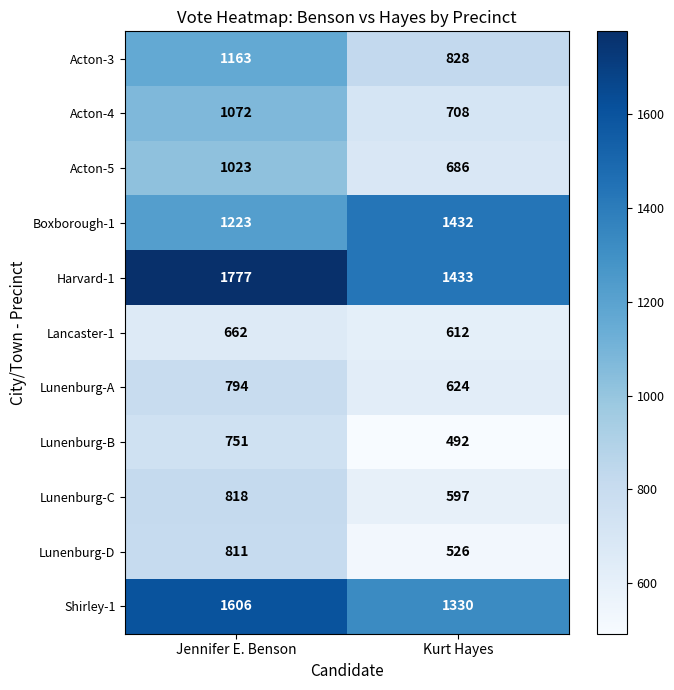

Reading right to left, transcribe all the data shown in this chart.

Acton-3: Kurt Hayes=828	Jennifer E. Benson=1163
Acton-4: Kurt Hayes=708	Jennifer E. Benson=1072
Acton-5: Kurt Hayes=686	Jennifer E. Benson=1023
Boxborough-1: Kurt Hayes=1432	Jennifer E. Benson=1223
Harvard-1: Kurt Hayes=1433	Jennifer E. Benson=1777
Lancaster-1: Kurt Hayes=612	Jennifer E. Benson=662
Lunenburg-A: Kurt Hayes=624	Jennifer E. Benson=794
Lunenburg-B: Kurt Hayes=492	Jennifer E. Benson=751
Lunenburg-C: Kurt Hayes=597	Jennifer E. Benson=818
Lunenburg-D: Kurt Hayes=526	Jennifer E. Benson=811
Shirley-1: Kurt Hayes=1330	Jennifer E. Benson=1606